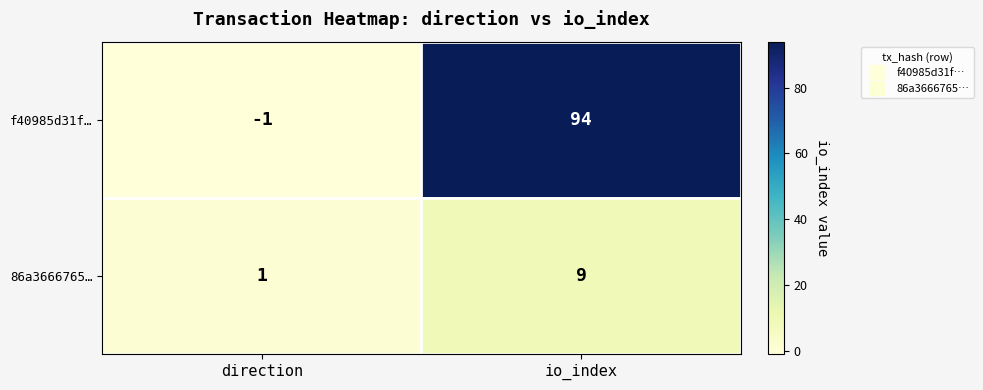

Reading right to left, what are all the values shown in this chart?

f40985d31f…: io_index=94	direction=-1
86a3666765…: io_index=9	direction=1